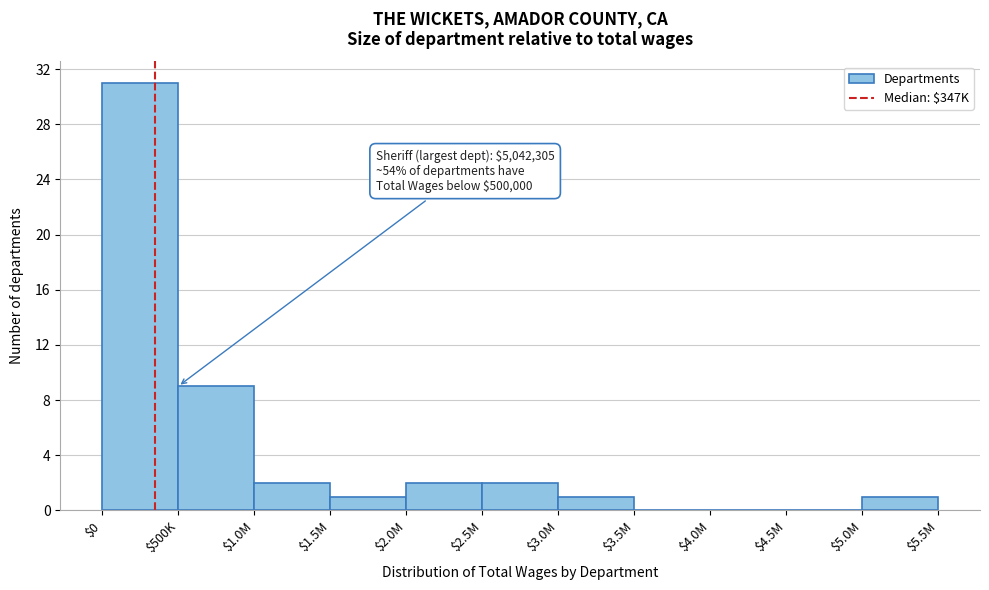

At which label is the value closest to 15?

$500K